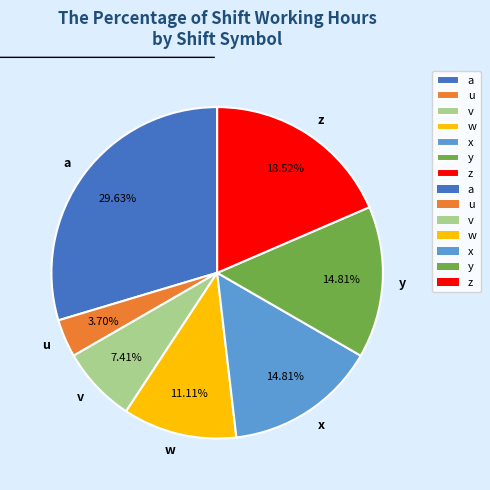

To the nearest percent, what percentage of the pie is v?

7%